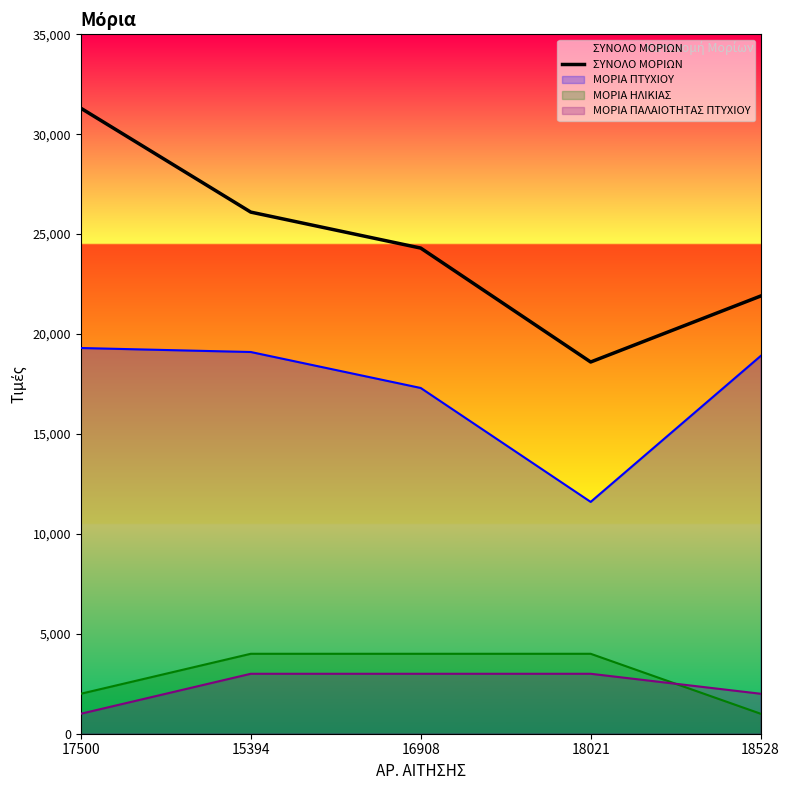

Count the values in the range 21900 to 26100.

3